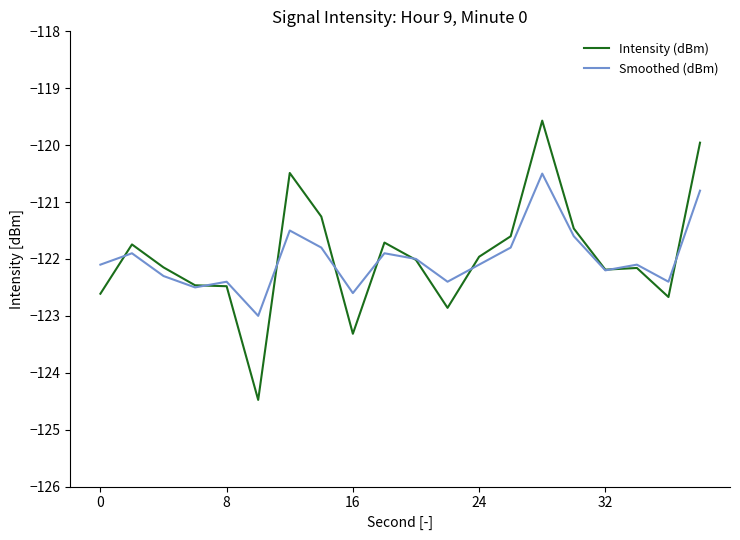

What is the maximum value shown in the chart?

-119.6